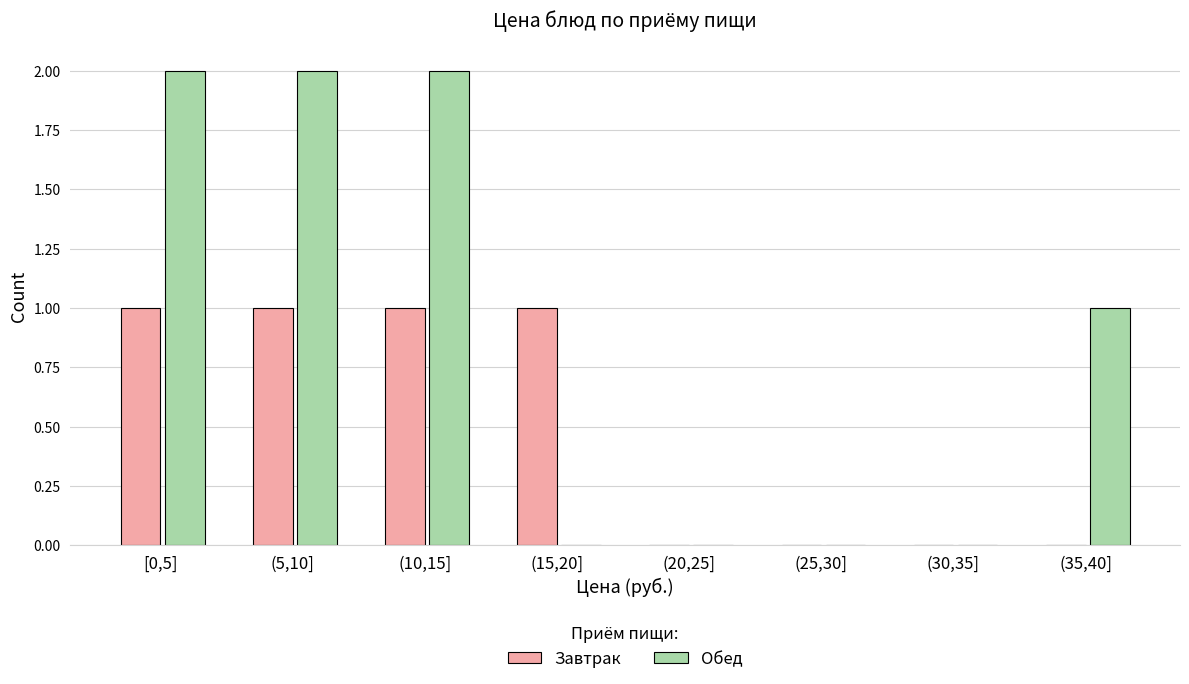

Reading right to left, transcribe all the data shown in this chart.

Завтрак: (35,40]=0	(30,35]=0	(25,30]=0	(20,25]=0	(15,20]=1	(10,15]=1	(5,10]=1	[0,5]=1
Обед: (35,40]=1	(30,35]=0	(25,30]=0	(20,25]=0	(15,20]=0	(10,15]=2	(5,10]=2	[0,5]=2